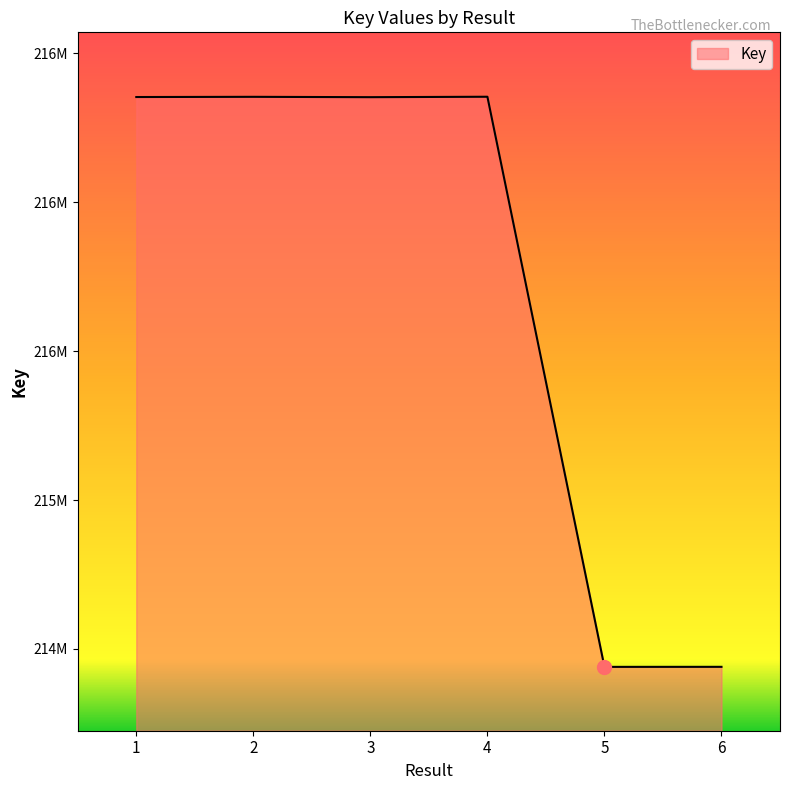

How many lines are shown in the chart?

1